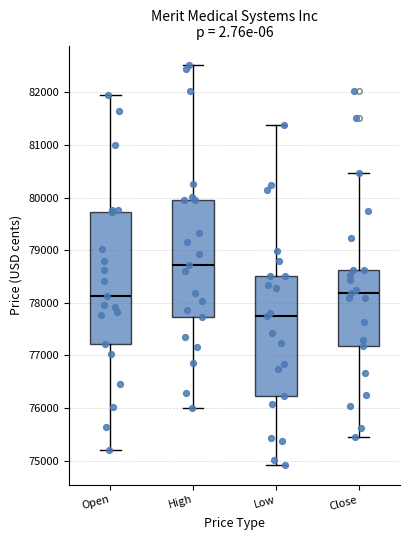

Which box is the tallest, from its lower edge to its upper edge?

Open